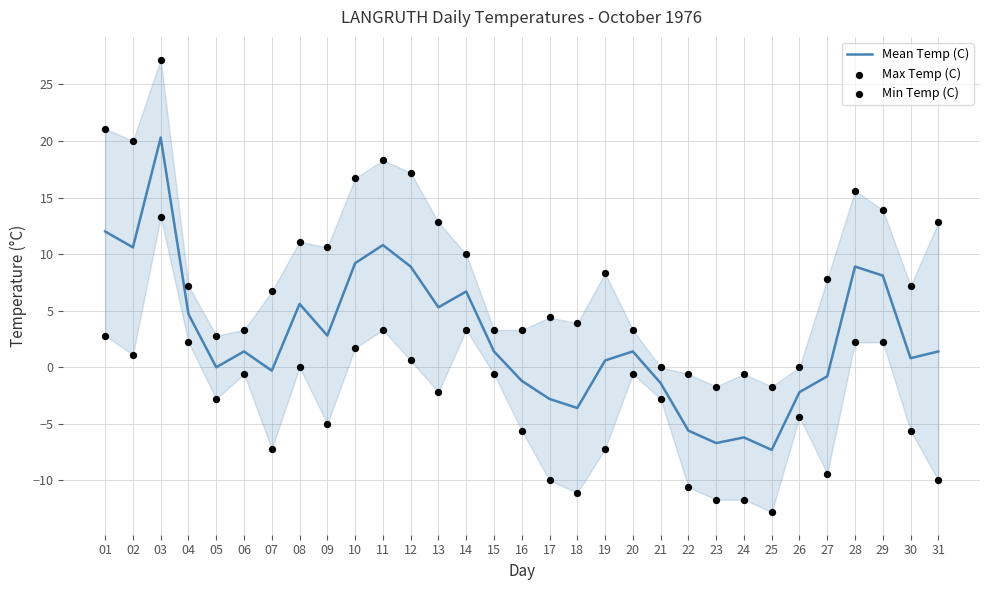

What are all the series names shown in the legend?

Mean Temp (C), Max Temp (C), Min Temp (C)